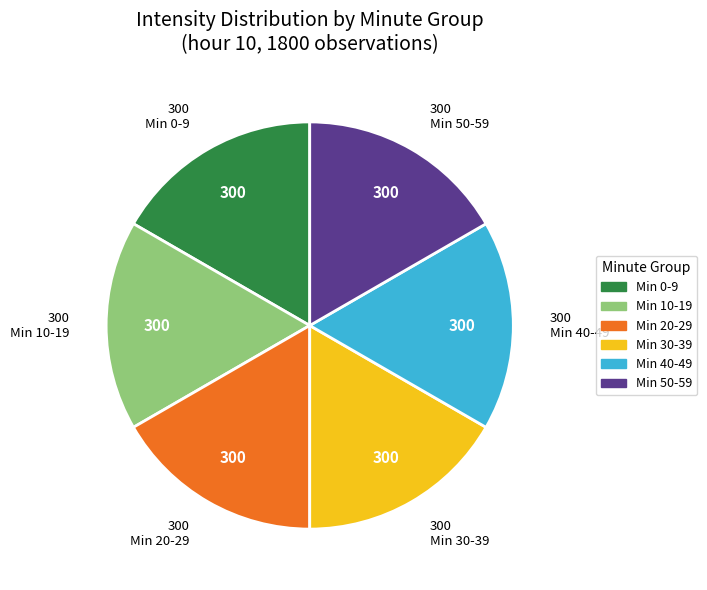

Is the sum of Min 20-29 and Min 30-39 greater than half?

No